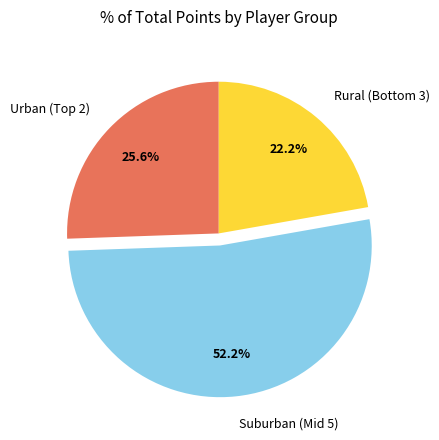

How much of the chart is everything except Suburban (Mid 5)?

47.8%